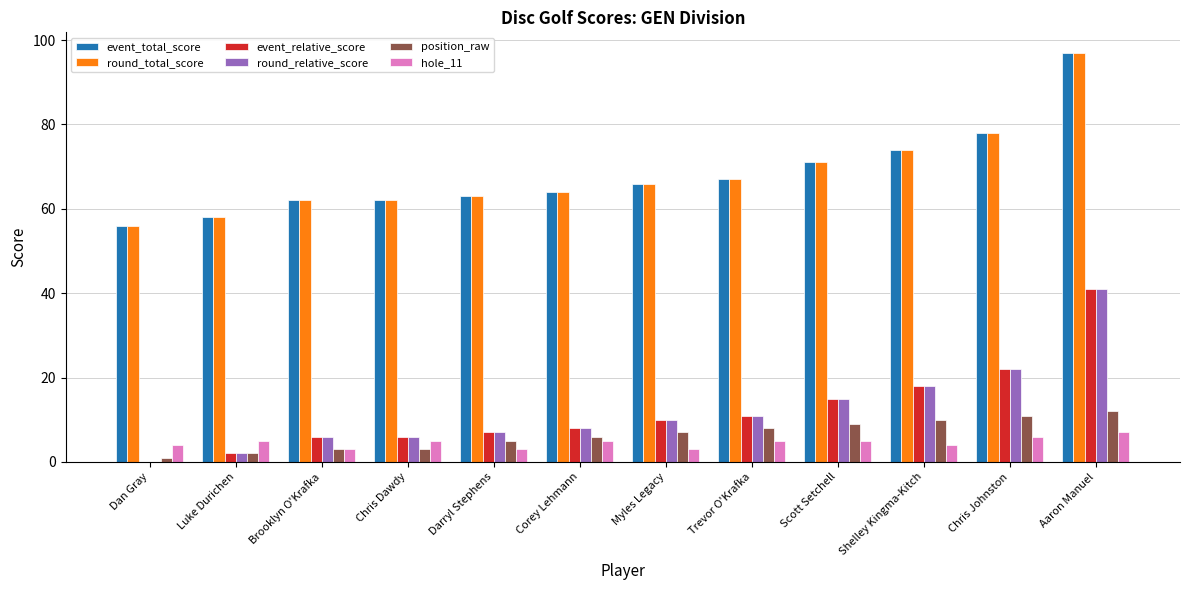

Read the event_total_score value at Shelley Kingma-Kitch.

74